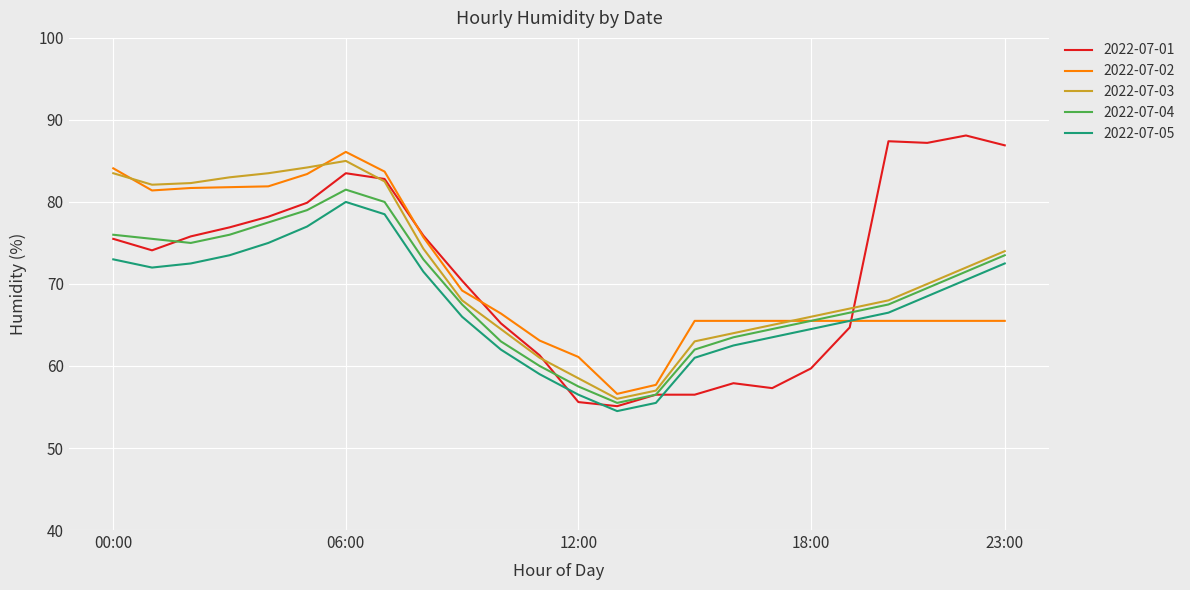

Which series has the widest spread of values?

2022-07-01